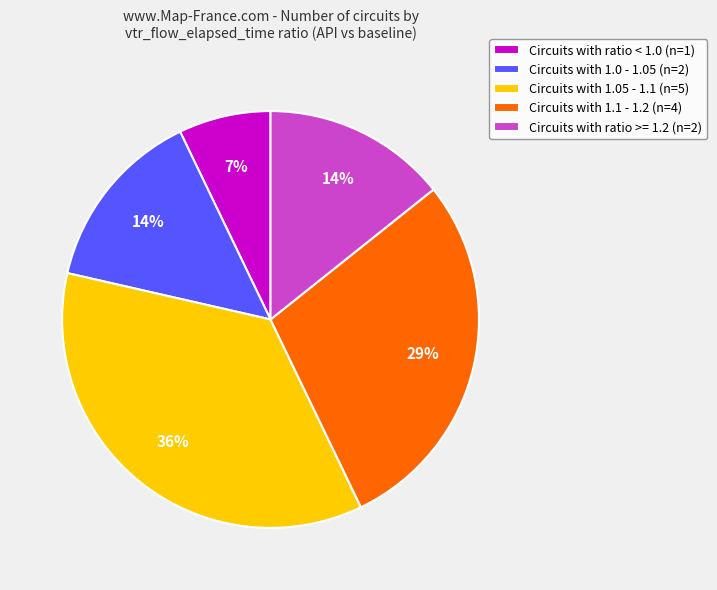

True or false: Circuits with 1.1 - 1.2 (n=4) accounts for 29% of the total.

True